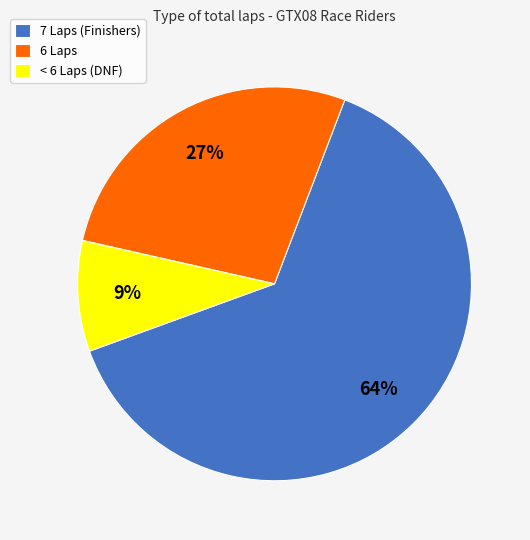

How many slices are in this pie chart?

3